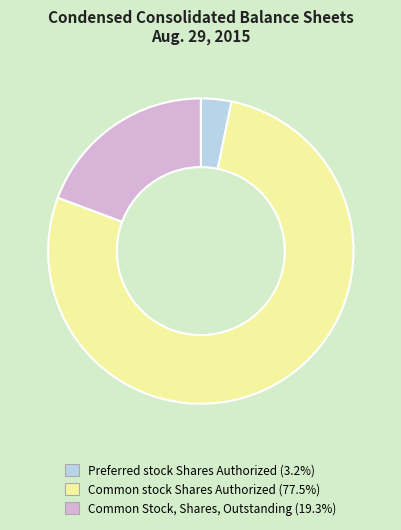

What is the ratio of the value at Common Stock, Shares, Outstanding to the value at Common stock Shares Authorized?

0.2